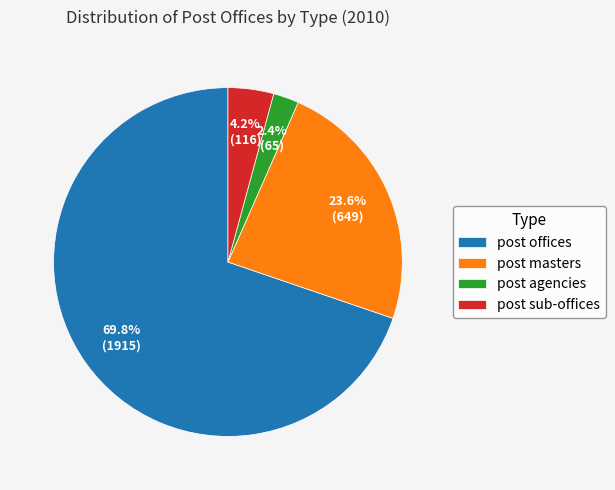

The post sub-offices slice represents 4% of the pie. True or false?

True